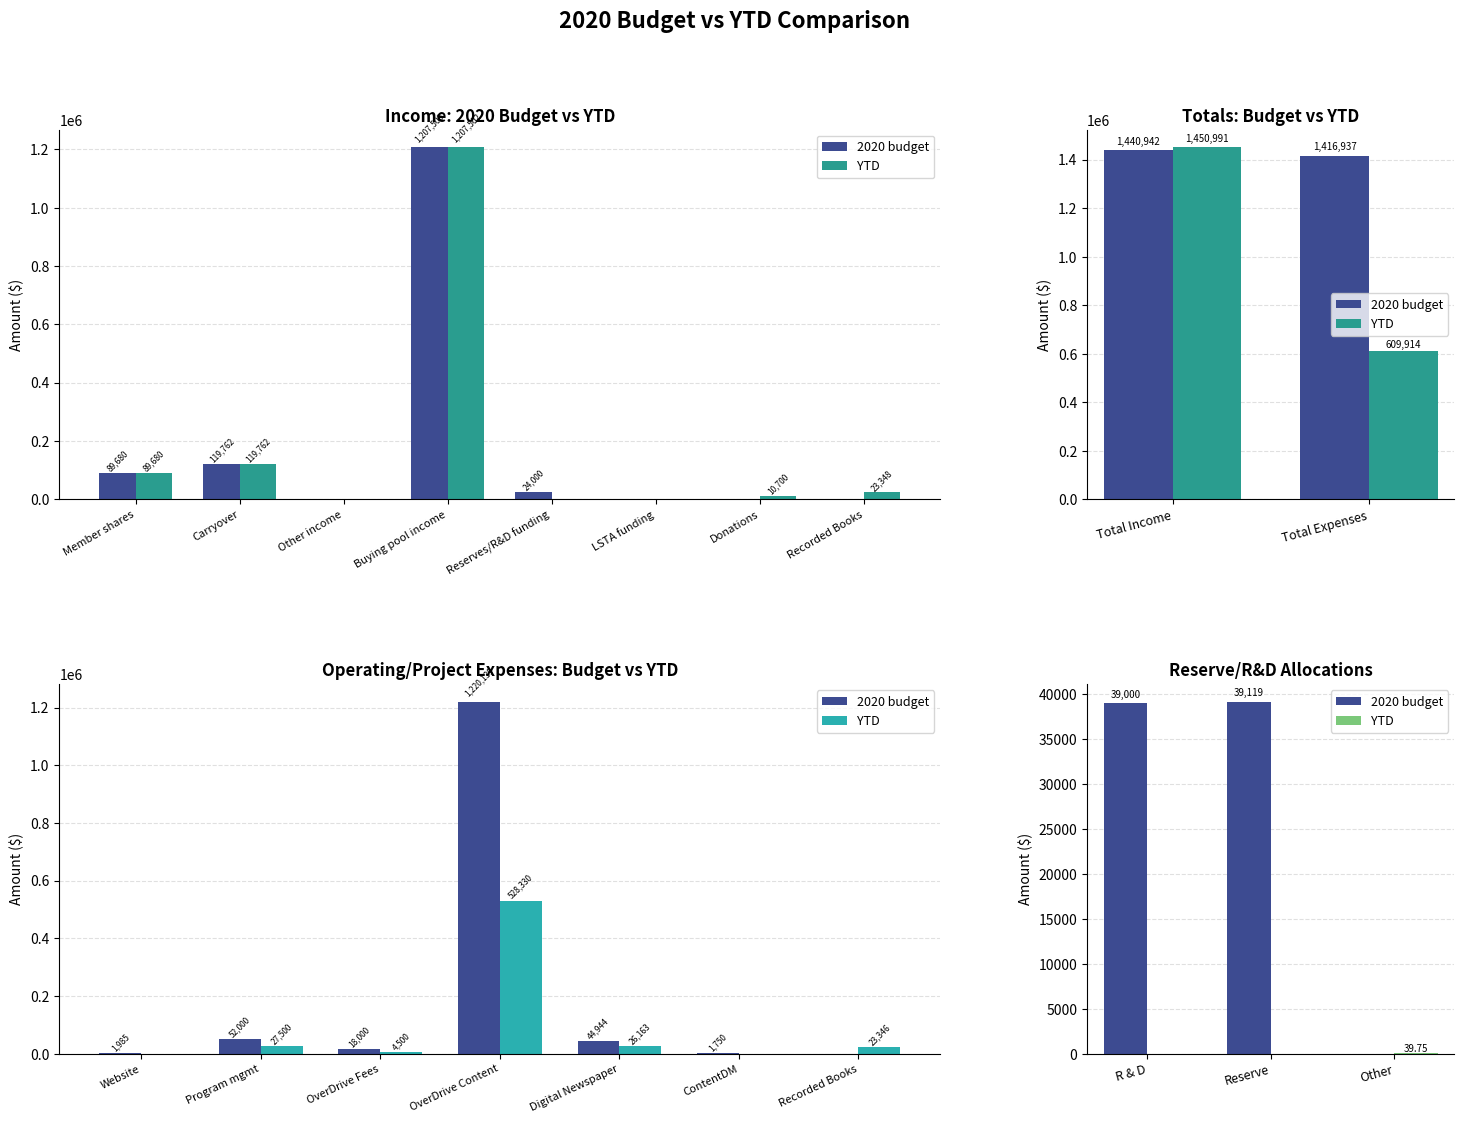

True or false: 2020 budget has a value of 51959.0 at R & D.

False